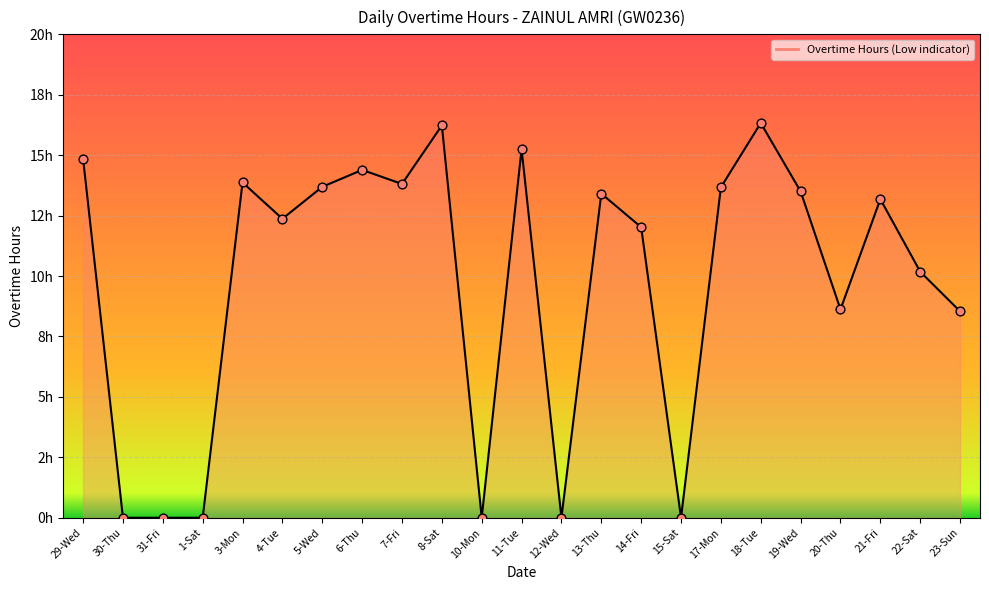

Approximately how many times larger is the value at 14-Fri compared to 8-Sat?

0.7